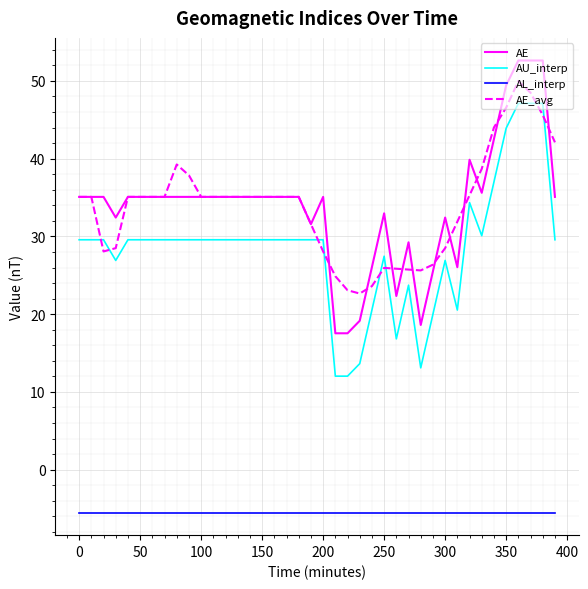

Which series ends up on top after the final intersection of AE_avg and AU_interp?

AE_avg